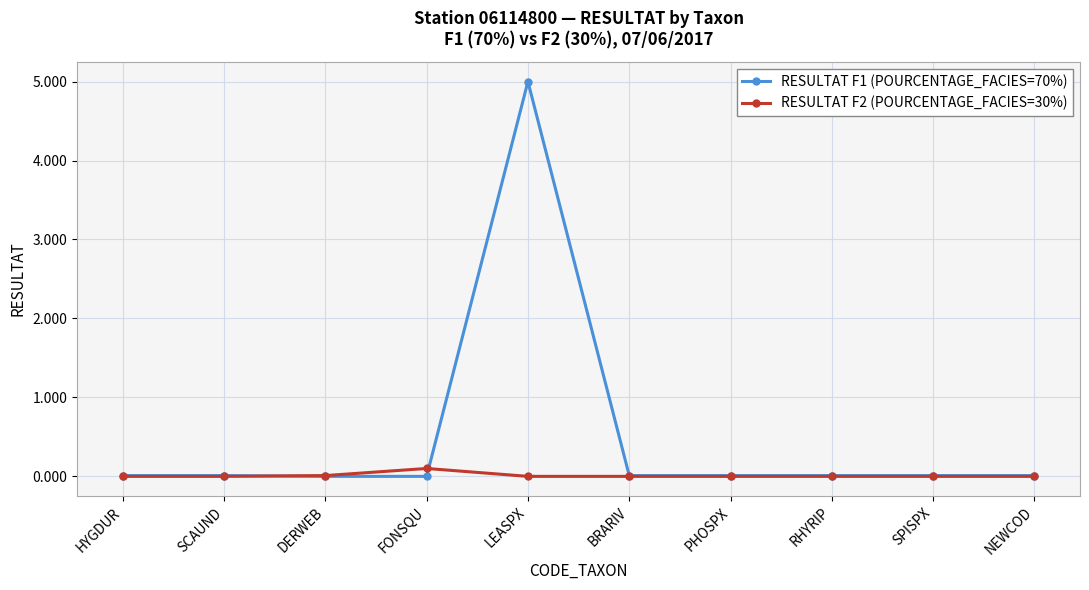

List the series in order of their peak value, lowest first.

RESULTAT F2 (POURCENTAGE_FACIES=30%), RESULTAT F1 (POURCENTAGE_FACIES=70%)